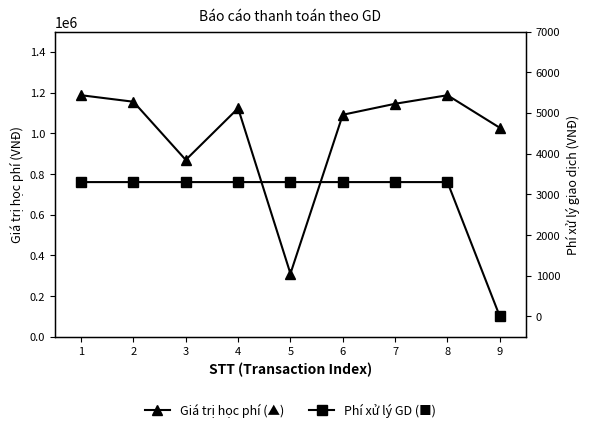

Is the value of Giá trị học phí (▲) at 8 greater than the value of Phí xử lý GD (■) at 5?

Yes